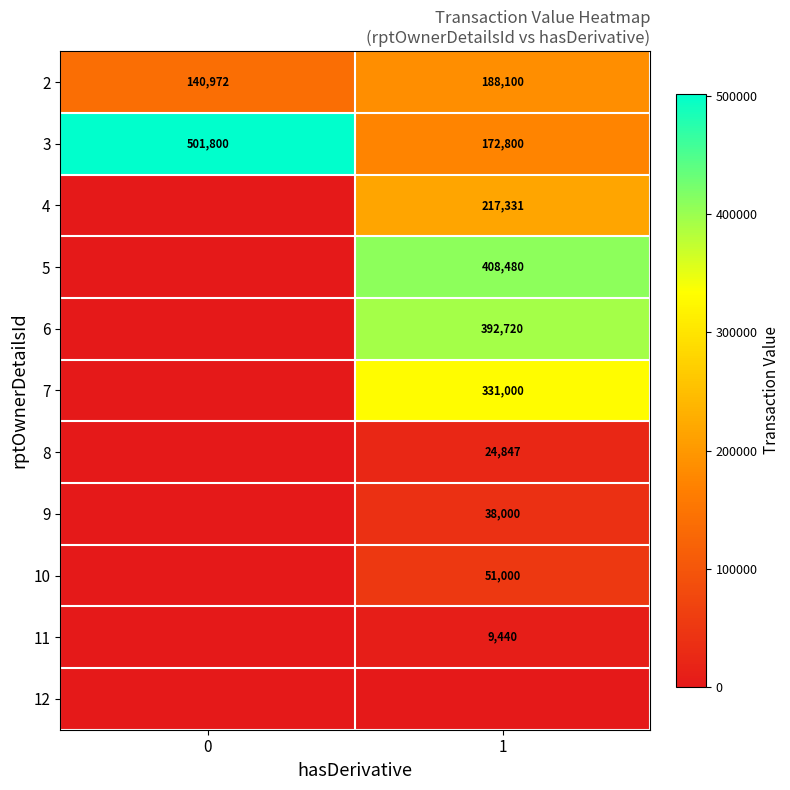

The 6 series shows 116585 at 1. True or false?

False